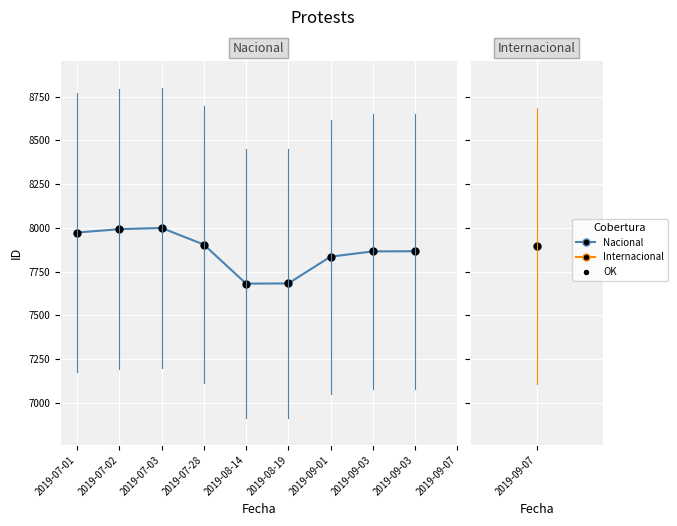

At which category does the chart reach its peak across all series?

2019-07-03